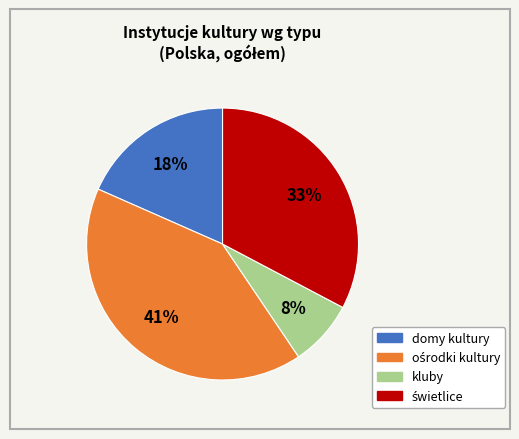

To the nearest percent, what is the average slice percentage?

25%